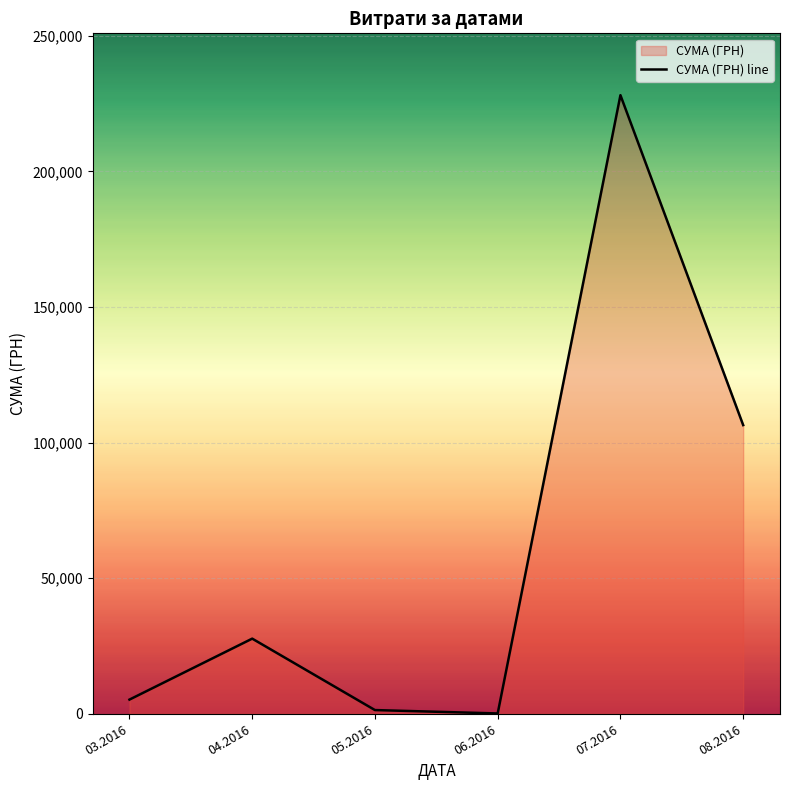

Which has a higher value, 07.2016 or 08.2016?

07.2016